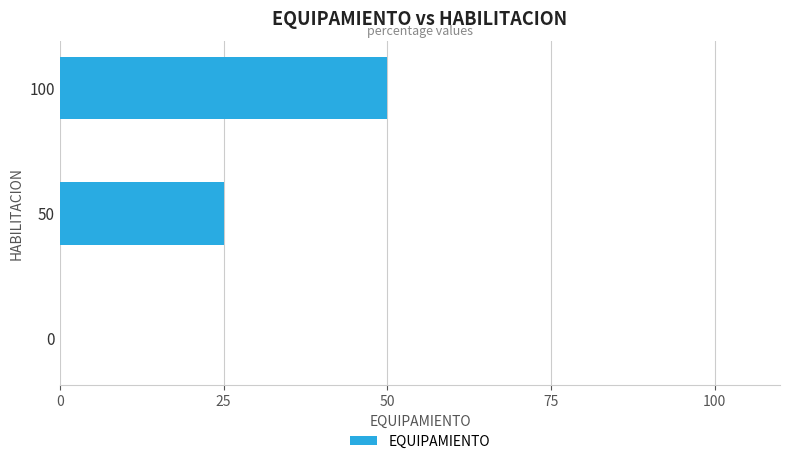

True or false: the data shows 11 at 50.

False